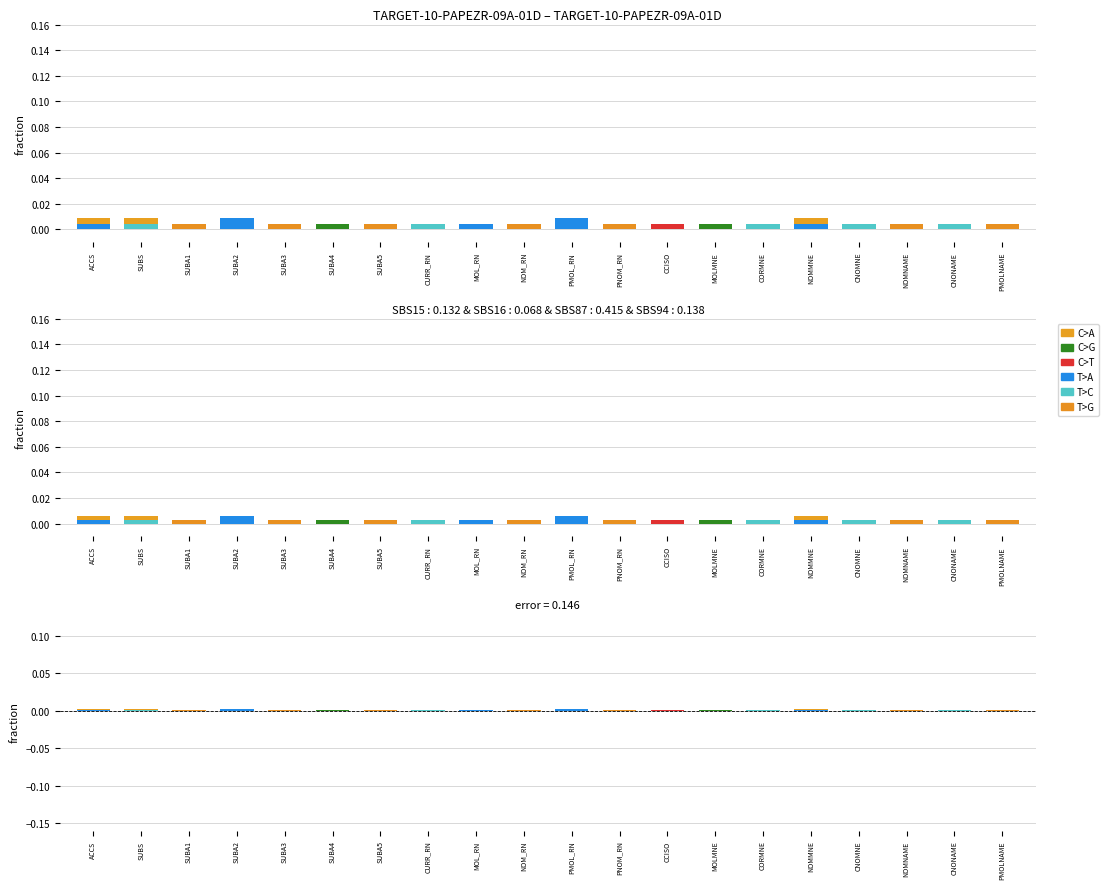

How many distinct data groups are displayed?

6